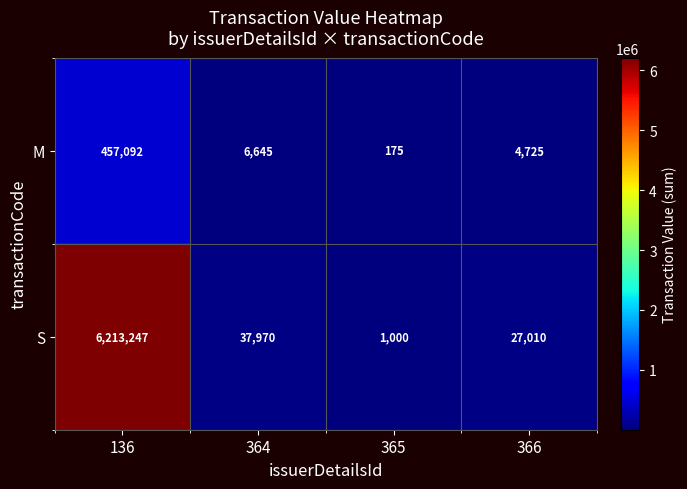

Reading left to right, extract all data points from this chart.

M: 457092	6645	175	4725
S: 6213247	37970	1000	27010